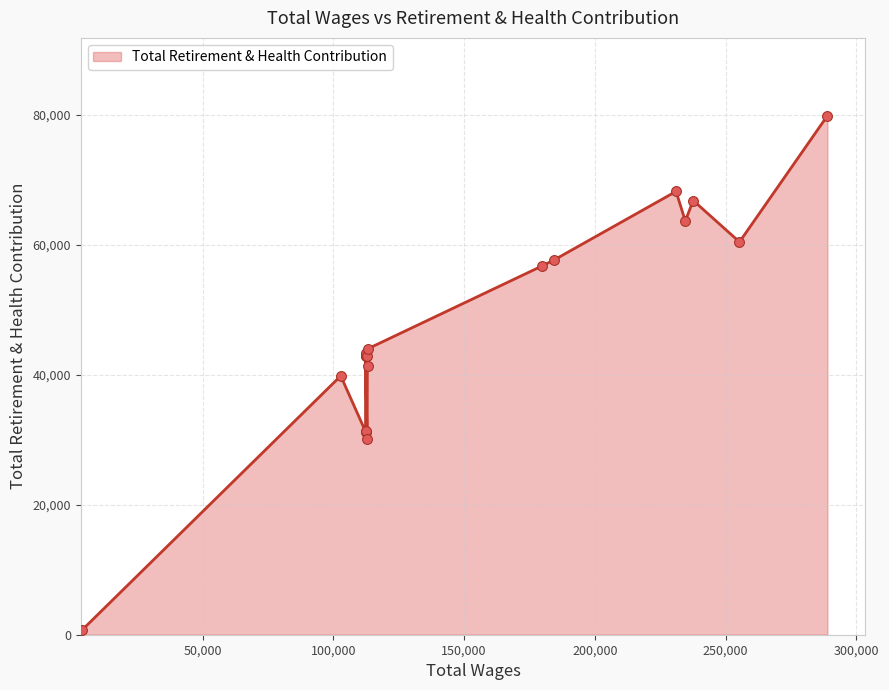

Approximately how many times larger is the value at 288964.0 compared to 234596.0?

1.3